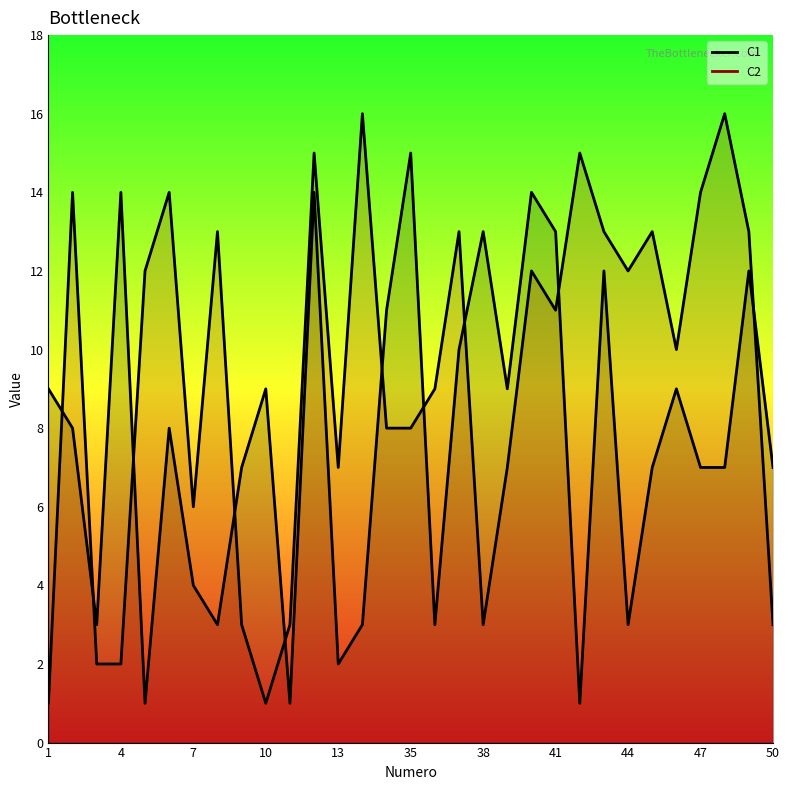

List the series in order of their overall mean, highest first.

C2, C1